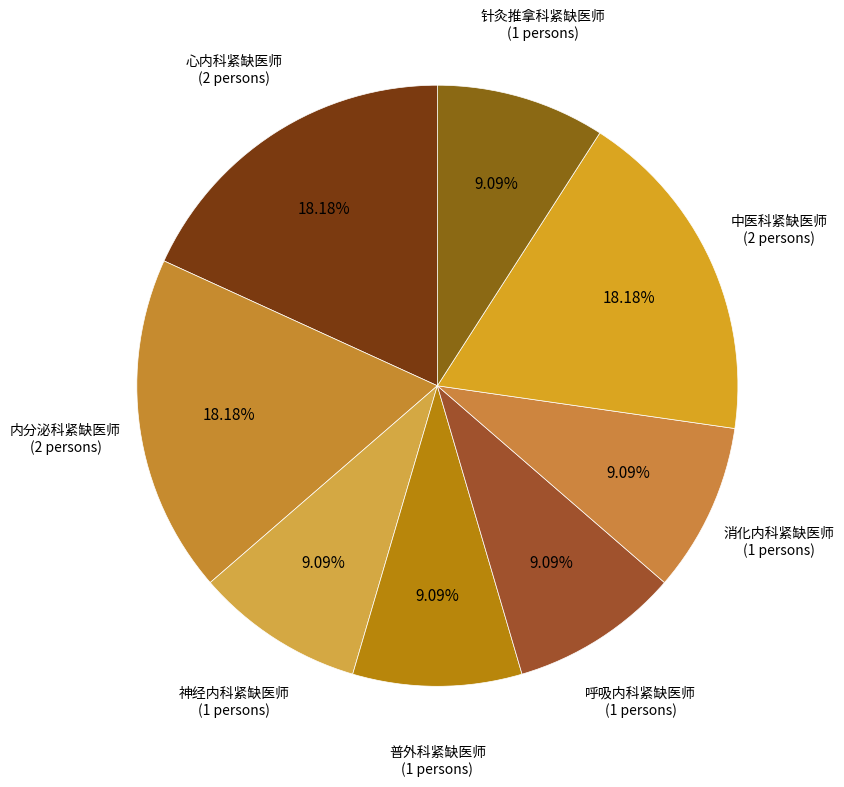

Combined, do 中医科紧缺医师 and 心内科紧缺医师 account for over 50%?

No